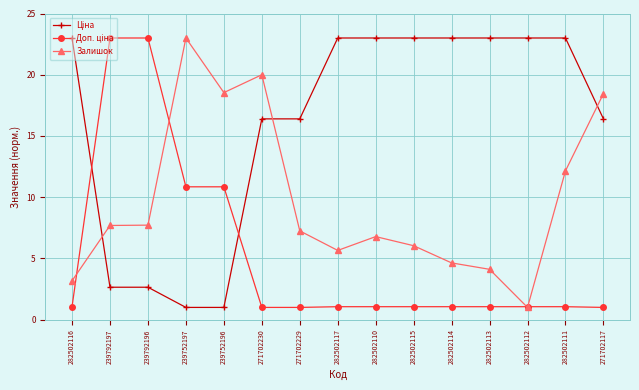

How many data points in Залишок are above 7?

8